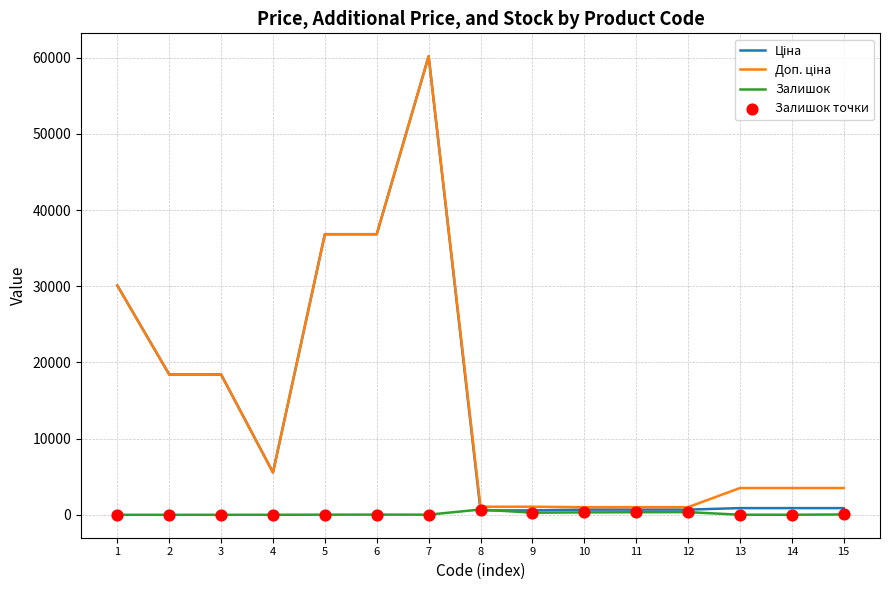

At which category is the sum across all series the highest?

7